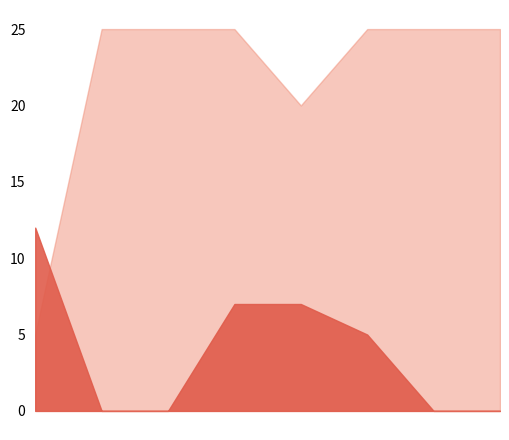

True or false: Score 1 has more than 0 points higher than both neighbors.

False